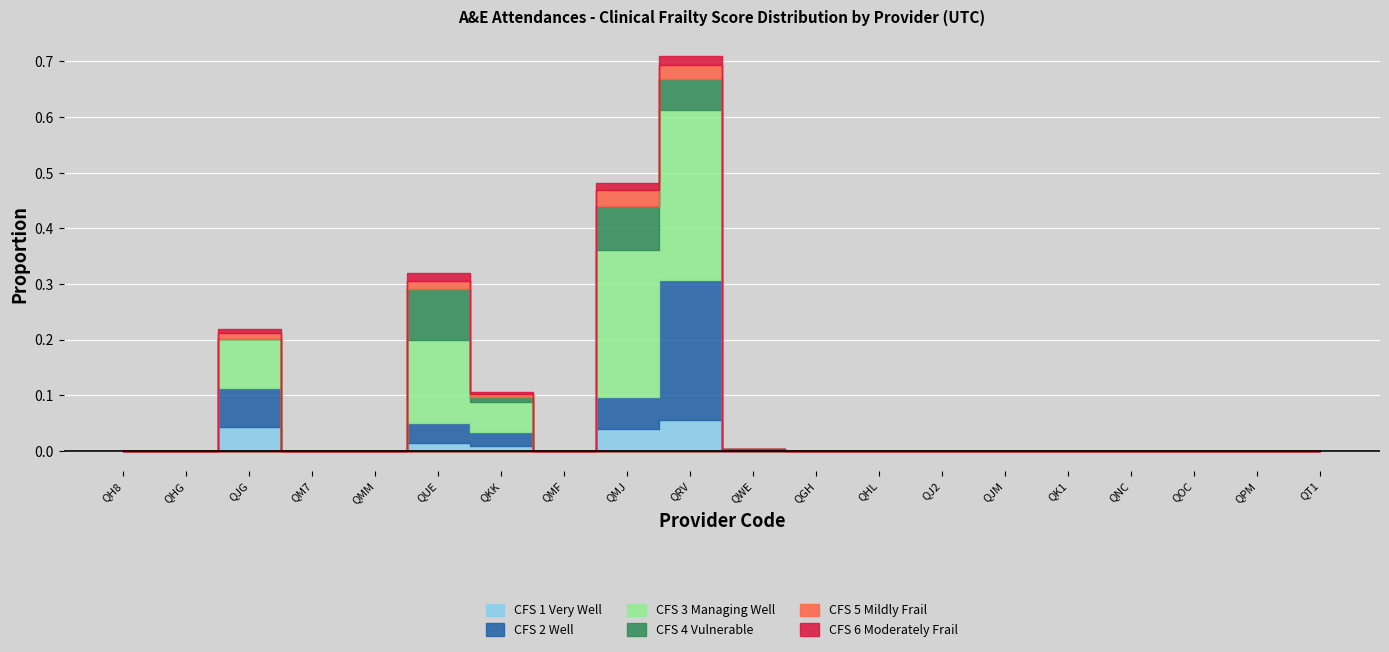

What is the label of the 6th point from the right?

QJM